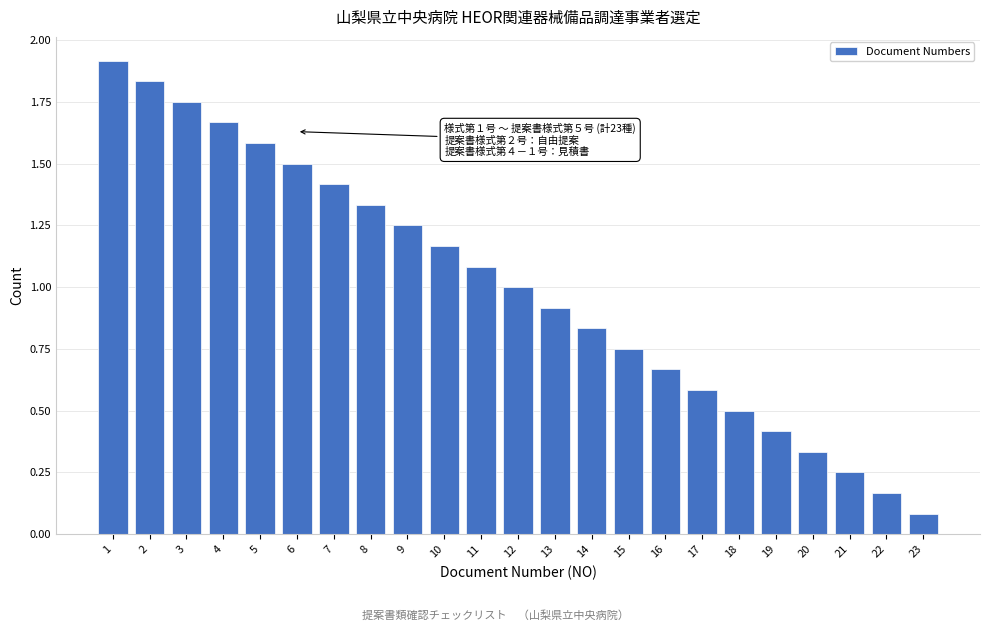

Which range on the x-axis has the tallest bar?

0.5 to 1.5